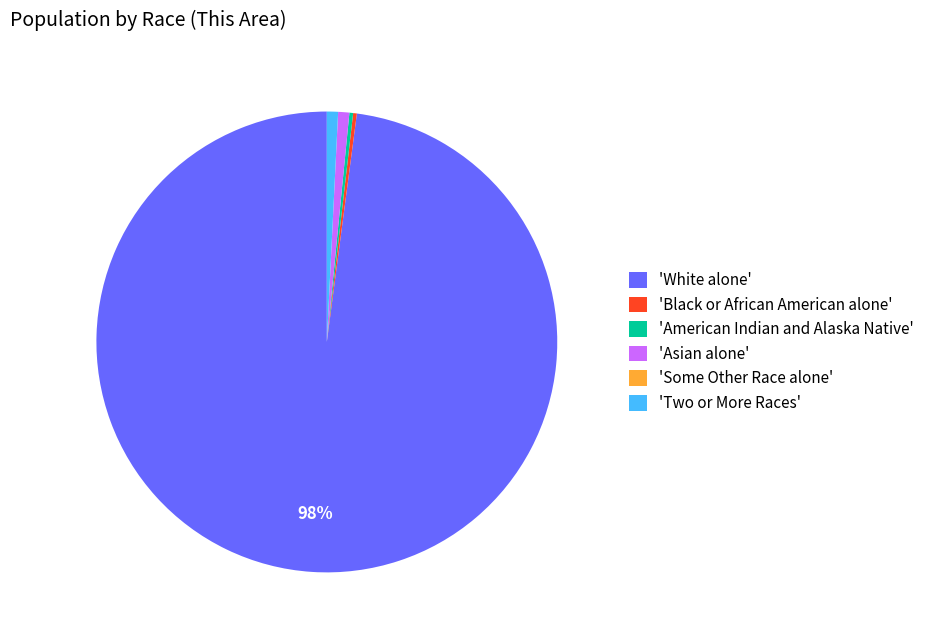

Does 'White alone' represent more than half of the total?

Yes